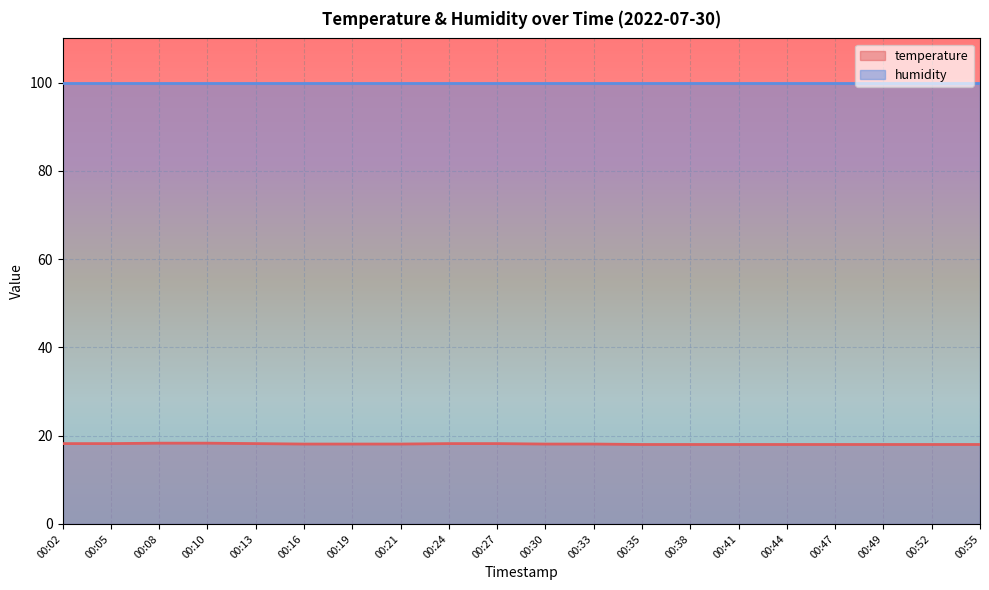

Where is the data nearest to the value 18?

00:35